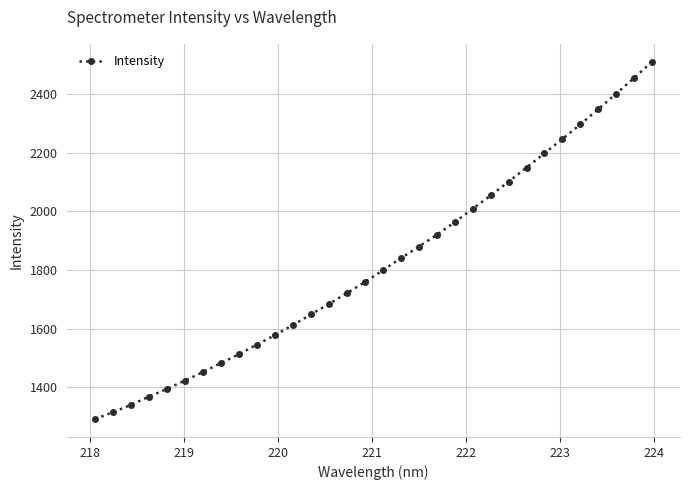

What is the value of the 10th point from the left?

1545.2